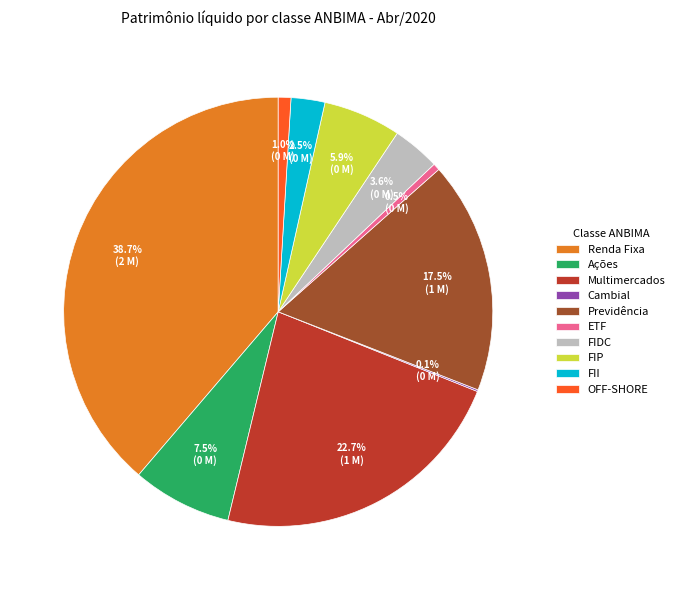

Is there a majority slice in this chart?

No